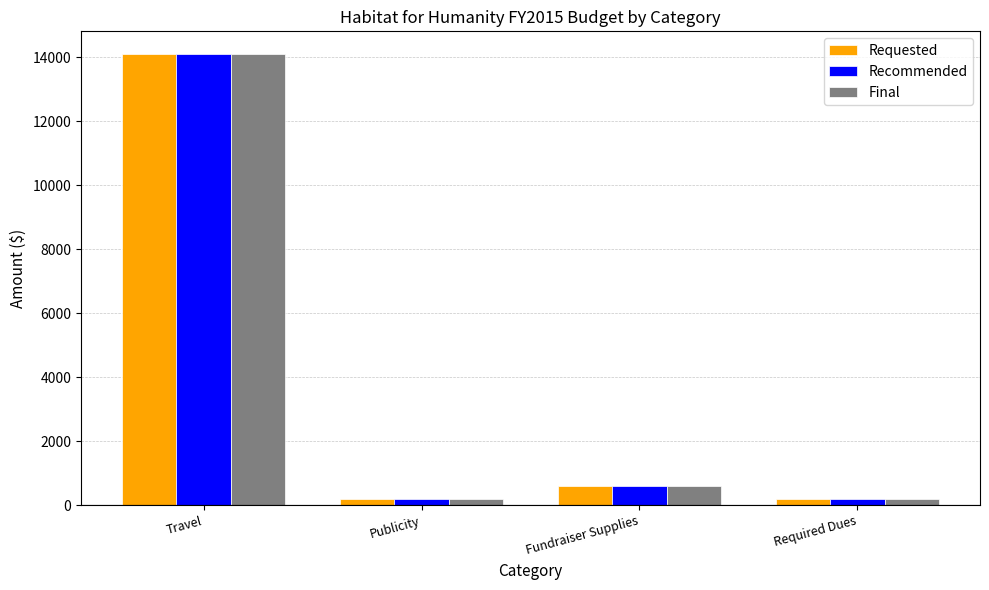

What is the difference between the maximum and minimum values in the Recommended series?

13900